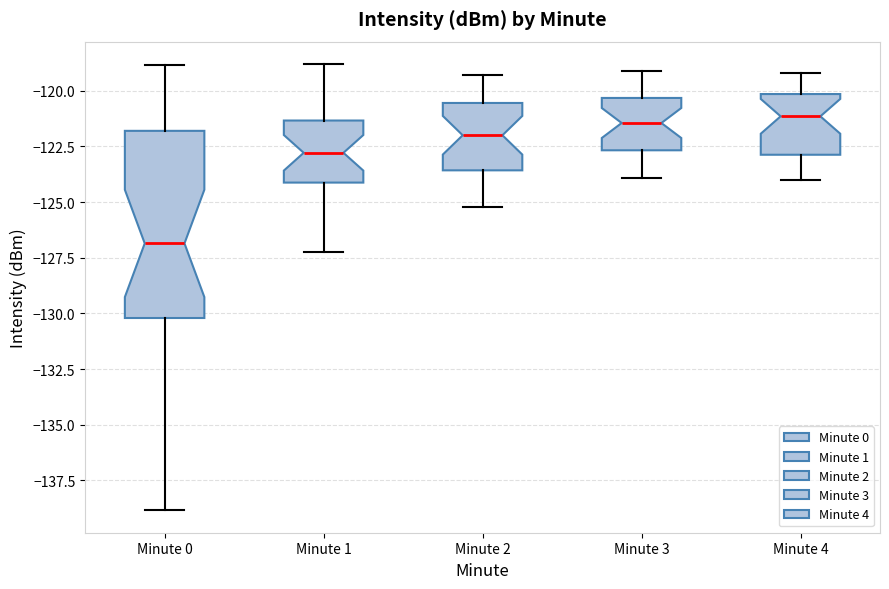

Which box is the tallest, from its lower edge to its upper edge?

Minute 0